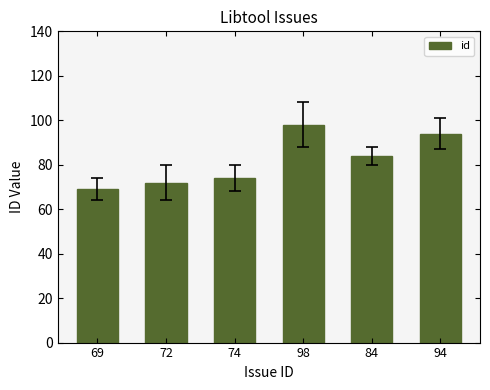

At which label is the value closest to 83?

84